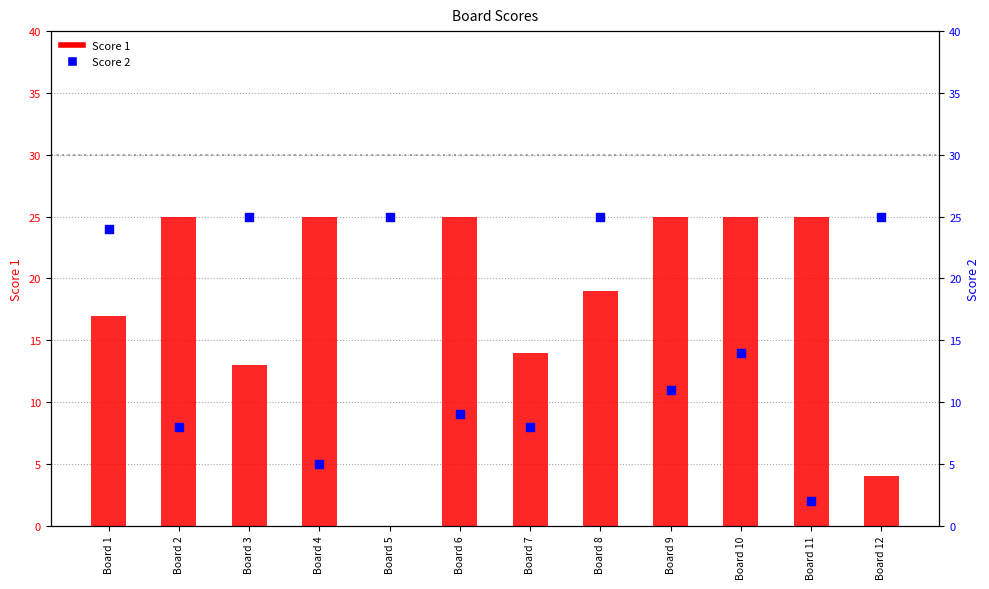

Which series has the largest Y range (max minus min)?

Score 1